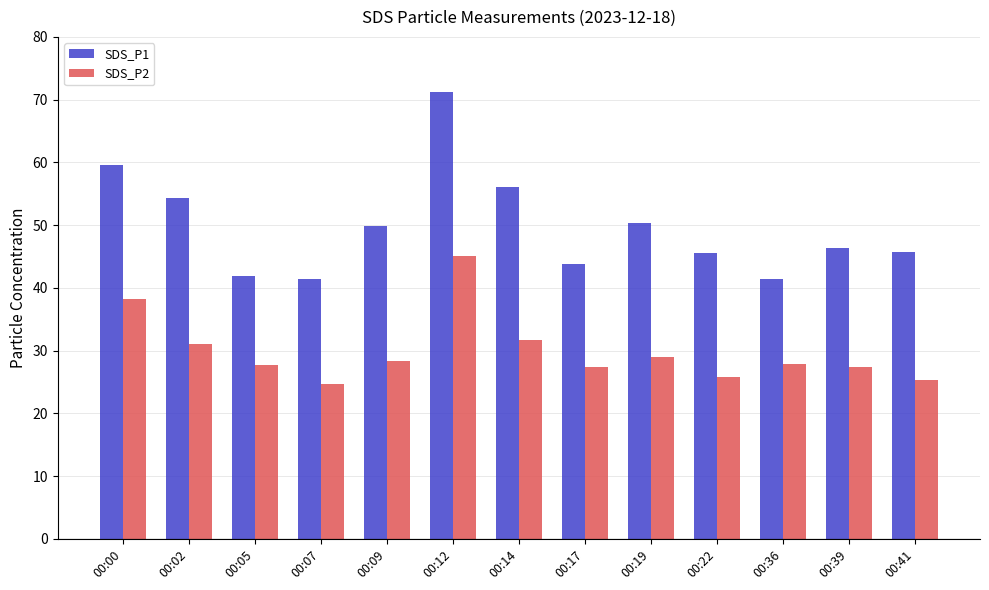

At which label does SDS_P2 first exceed 27?

00:00